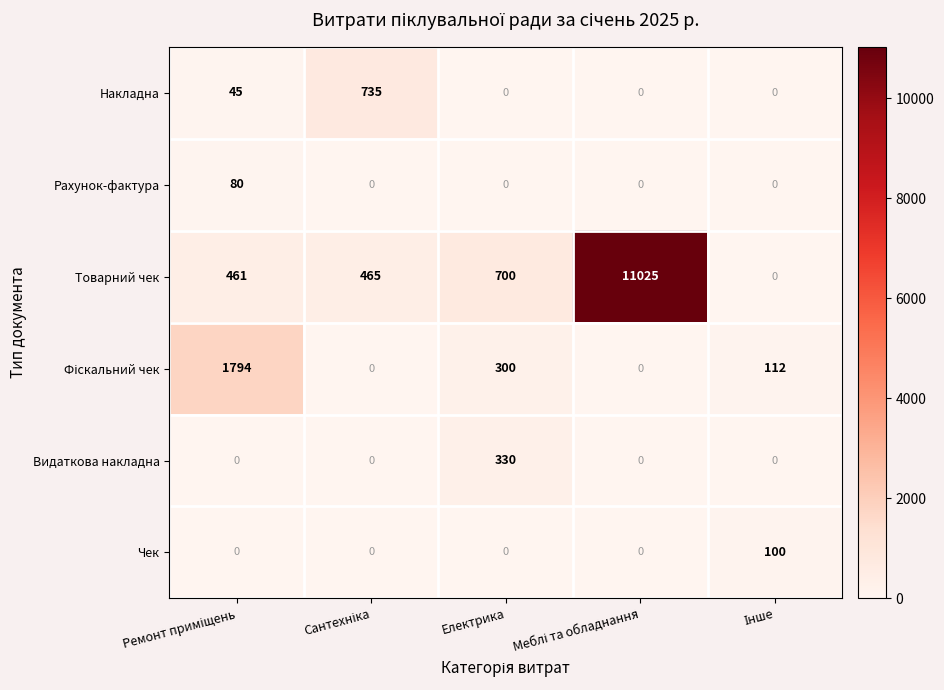

Count the number of data series in this chart.

6